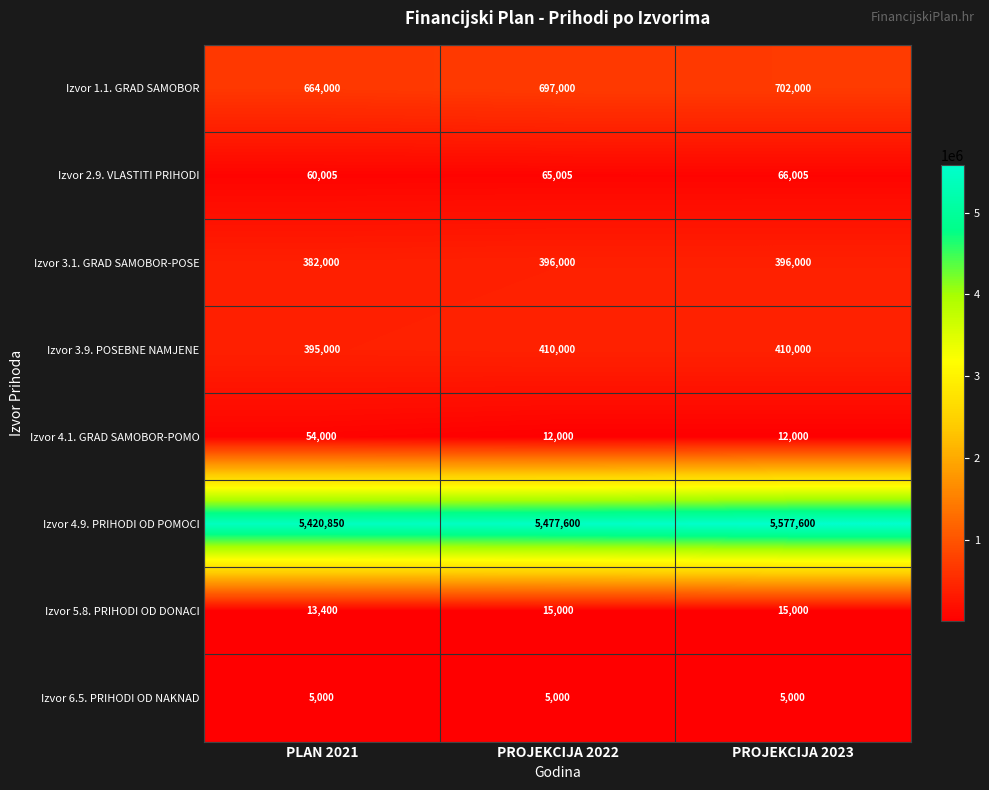

Reading left to right, extract all data points from this chart.

Izvor 1.1. GRAD SAMOBOR: PLAN 2021=664000	PROJEKCIJA 2022=697000	PROJEKCIJA 2023=702000
Izvor 2.9. VLASTITI PRIHODI: PLAN 2021=60005	PROJEKCIJA 2022=65005	PROJEKCIJA 2023=66005
Izvor 3.1. GRAD SAMOBOR-POSE: PLAN 2021=382000	PROJEKCIJA 2022=396000	PROJEKCIJA 2023=396000
Izvor 3.9. POSEBNE NAMJENE: PLAN 2021=395000	PROJEKCIJA 2022=410000	PROJEKCIJA 2023=410000
Izvor 4.1. GRAD SAMOBOR-POMO: PLAN 2021=54000	PROJEKCIJA 2022=12000	PROJEKCIJA 2023=12000
Izvor 4.9. PRIHODI OD POMOCI: PLAN 2021=5420850	PROJEKCIJA 2022=5477600	PROJEKCIJA 2023=5577600
Izvor 5.8. PRIHODI OD DONACI: PLAN 2021=13400	PROJEKCIJA 2022=15000	PROJEKCIJA 2023=15000
Izvor 6.5. PRIHODI OD NAKNAD: PLAN 2021=5000	PROJEKCIJA 2022=5000	PROJEKCIJA 2023=5000